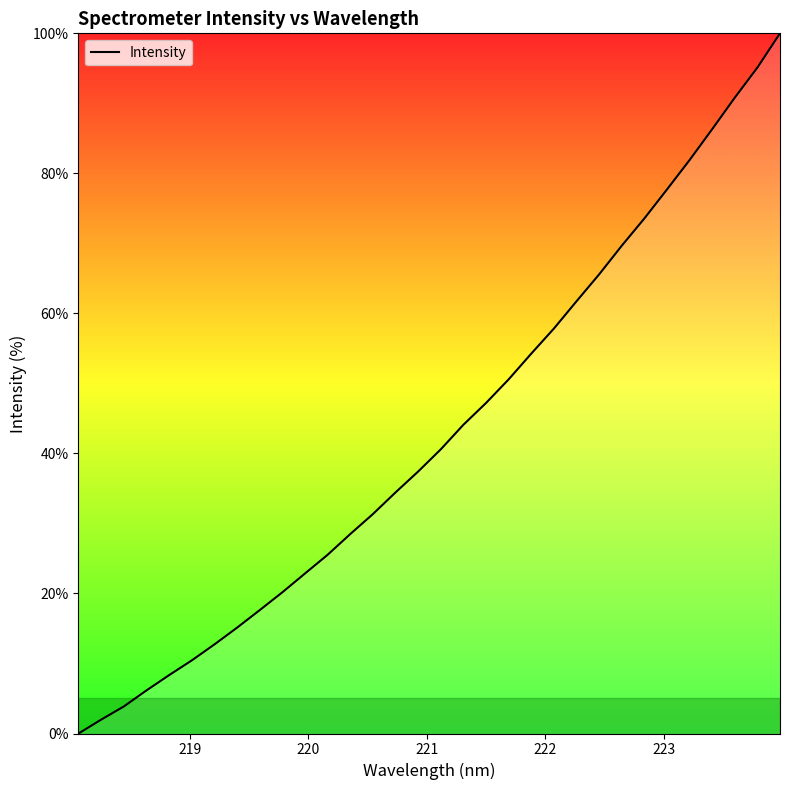

What is the maximum value shown in the chart?

100.0